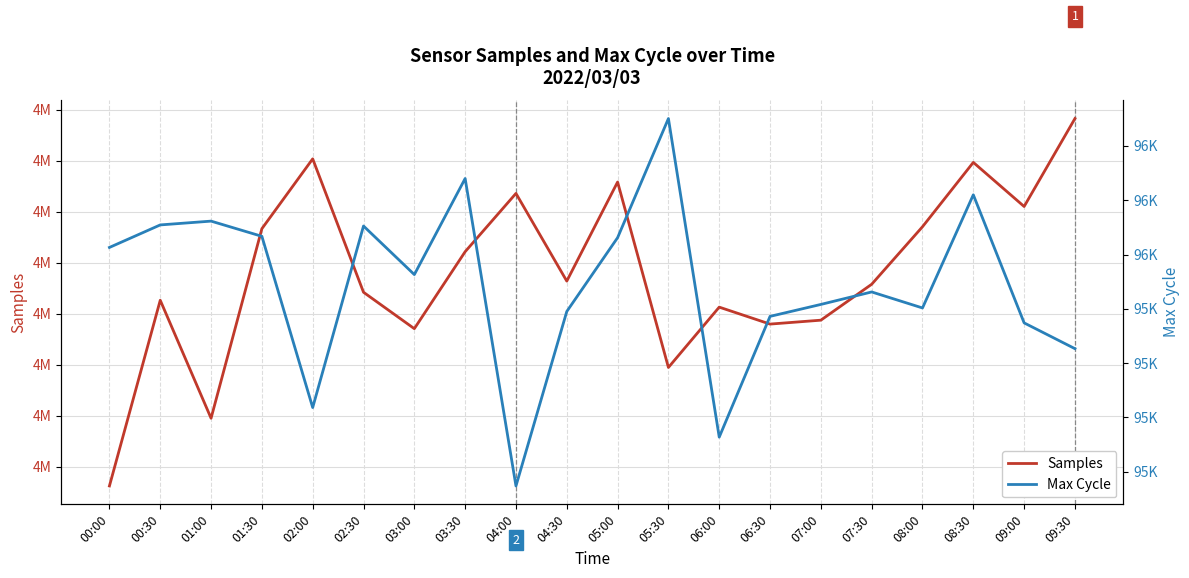

Reading left to right, extract all data points from this chart.

Samples: 4933127	4951322	4939763	4958331	4965175	4952106	4948538	4956080	4961789	4953199	4962905	4944738	4950648	4948987	4949370	4952889	4958525	4964828	4960508	4969124
Max Cycle: 96026	96109	96123	96067	95436	96105	95926	96280	95147	95790	96062	96501	95327	95772	95816	95862	95803	96220	95748	95653